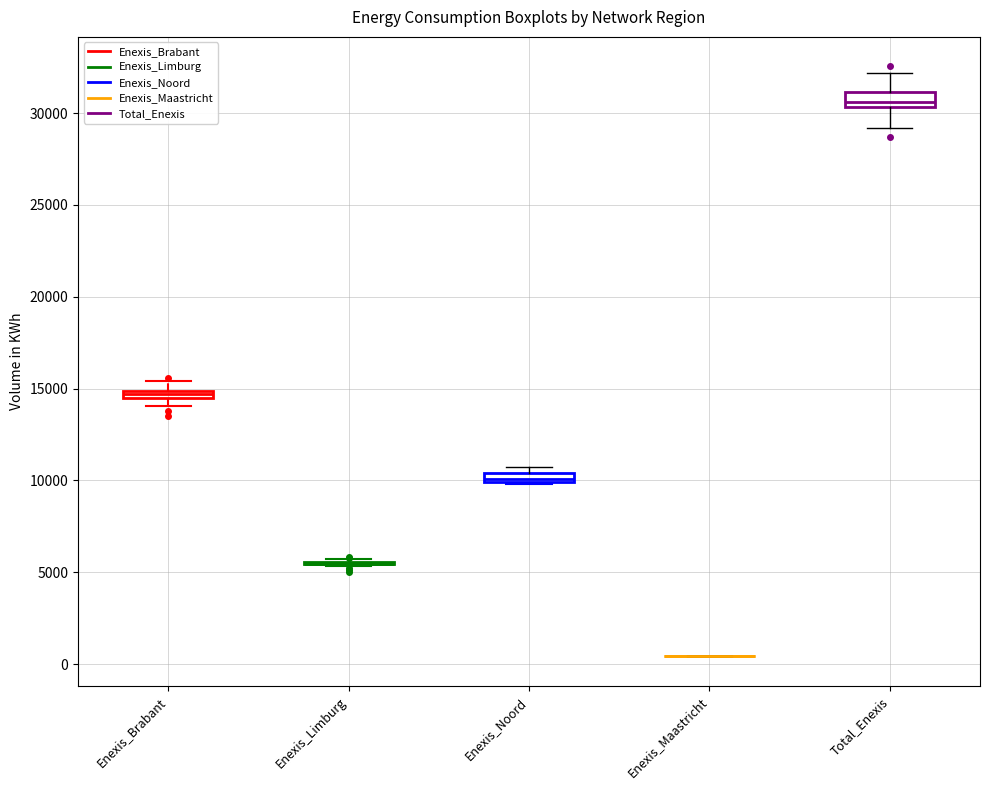

Where is the lower edge of the box for Total_Enexis on the y-axis? The values are not printed on the chart, so give them approximately, as read against the axis.

30500